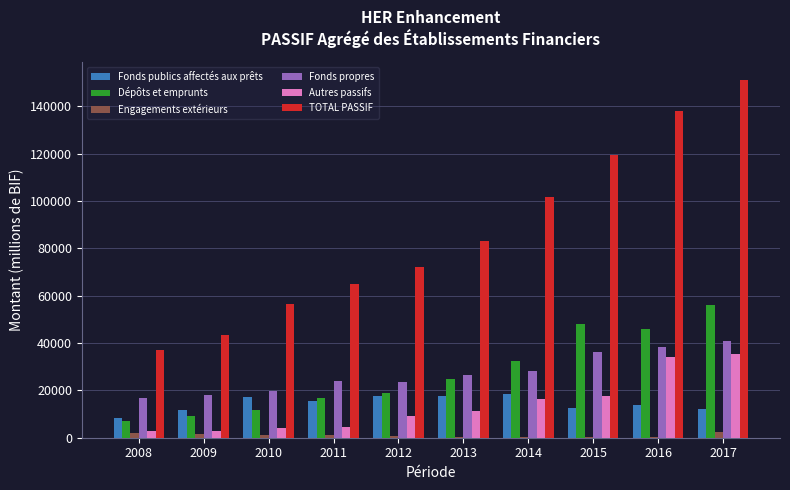

What is the sum of all Fonds propres values?

272423.0